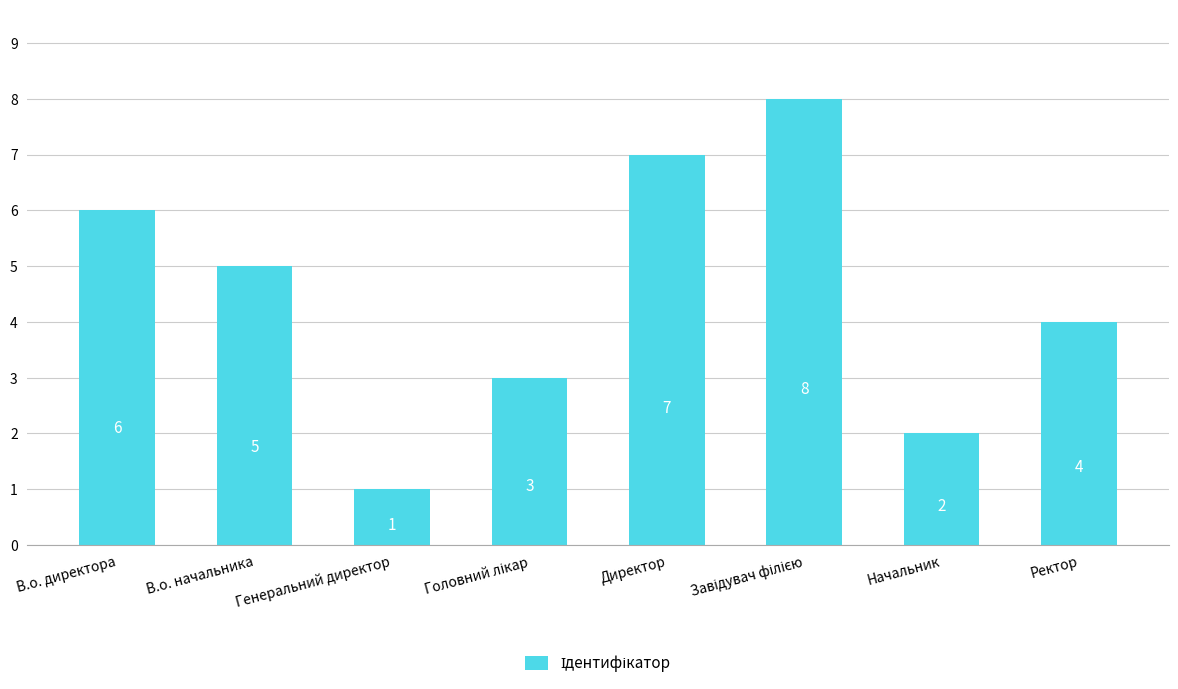

What is the difference between the maximum and minimum values?

7